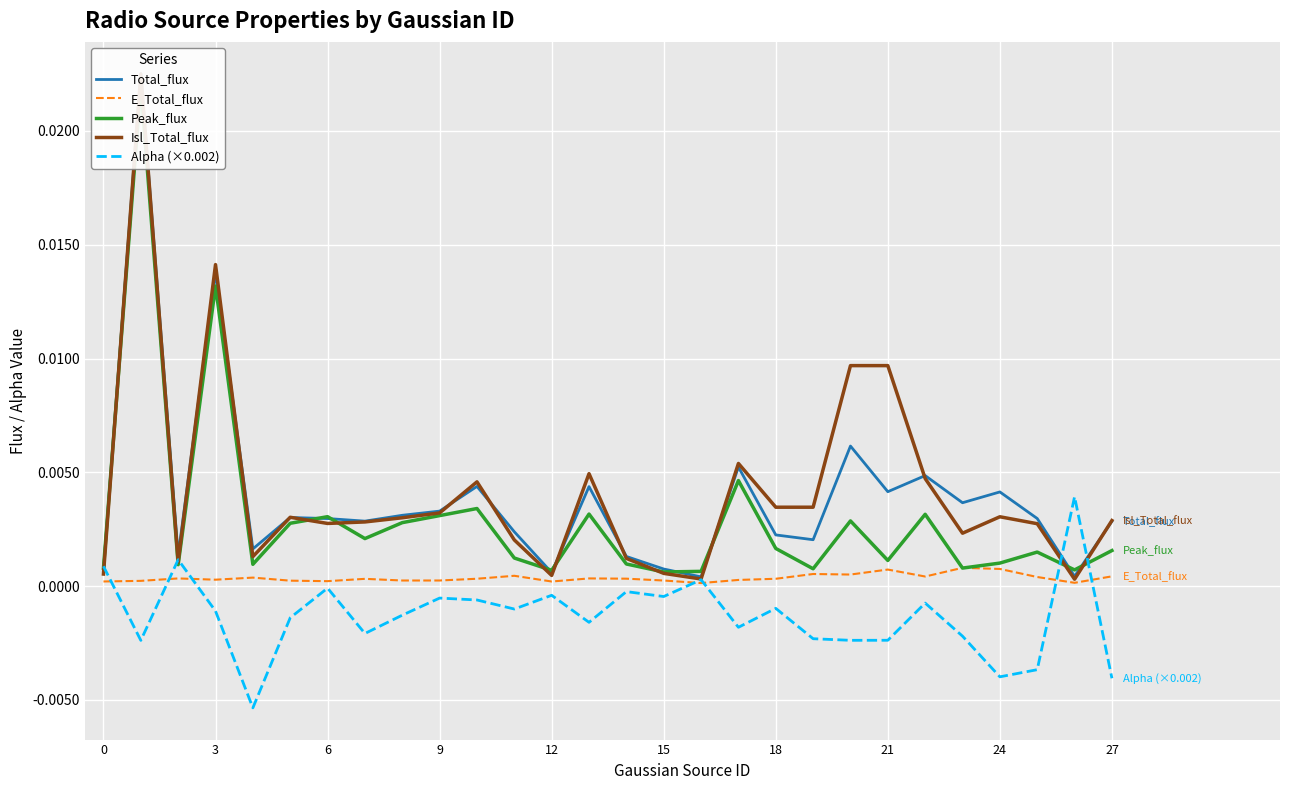

Is it true that Isl_Total_flux equals 0.0 at 14?

False